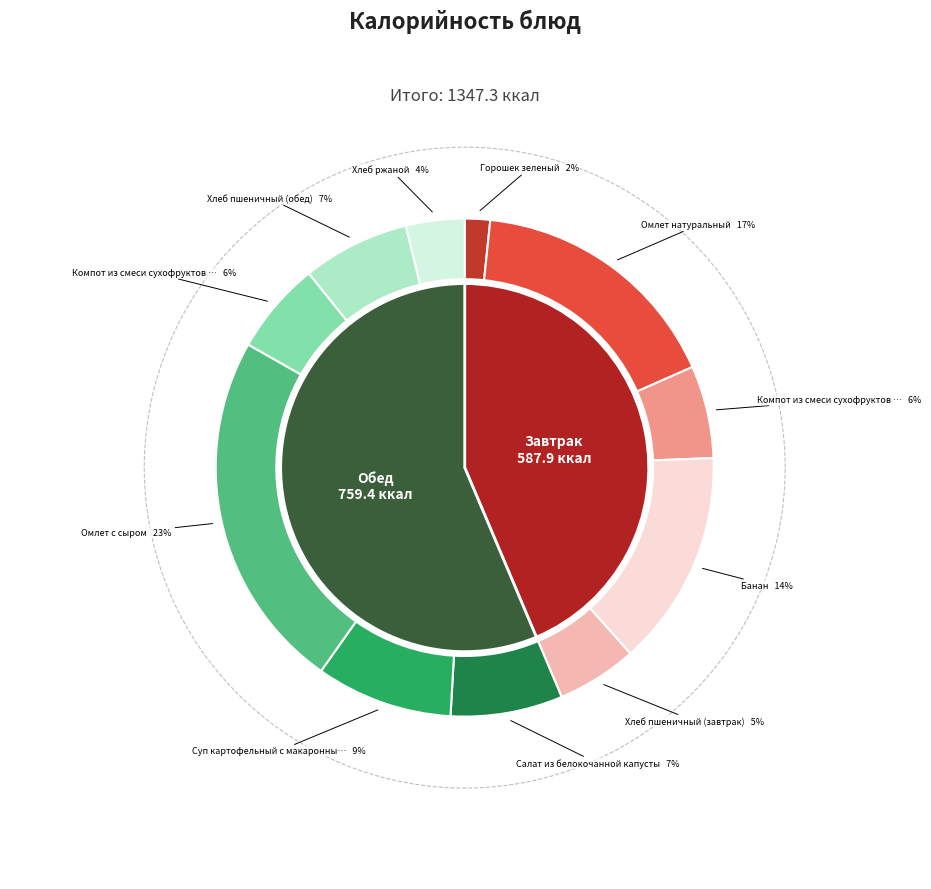

To the nearest percent, what portion does Хлеб ржаной represent?

4%